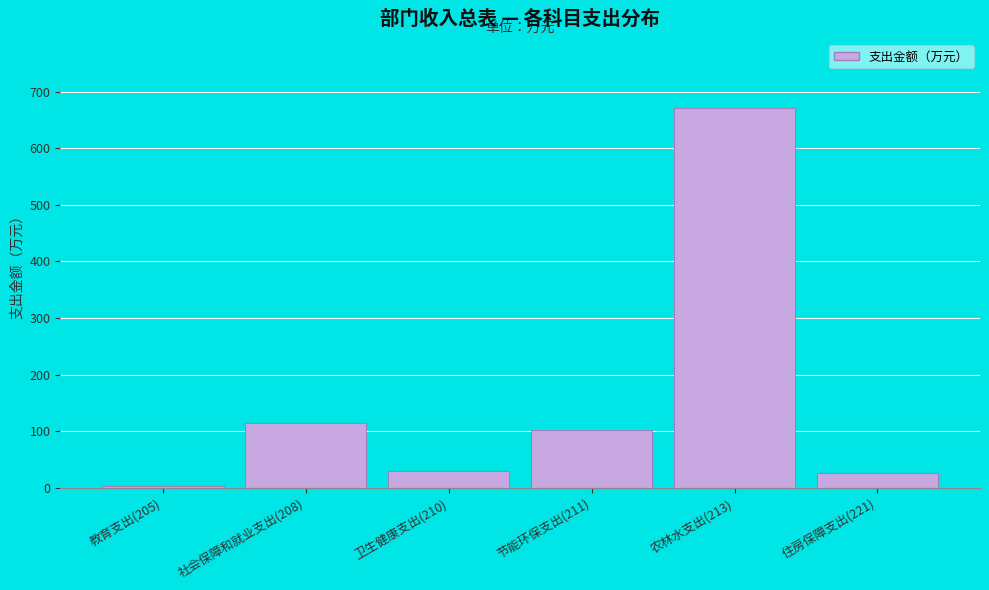

What is the value of the 5th bar from the left?

671.8